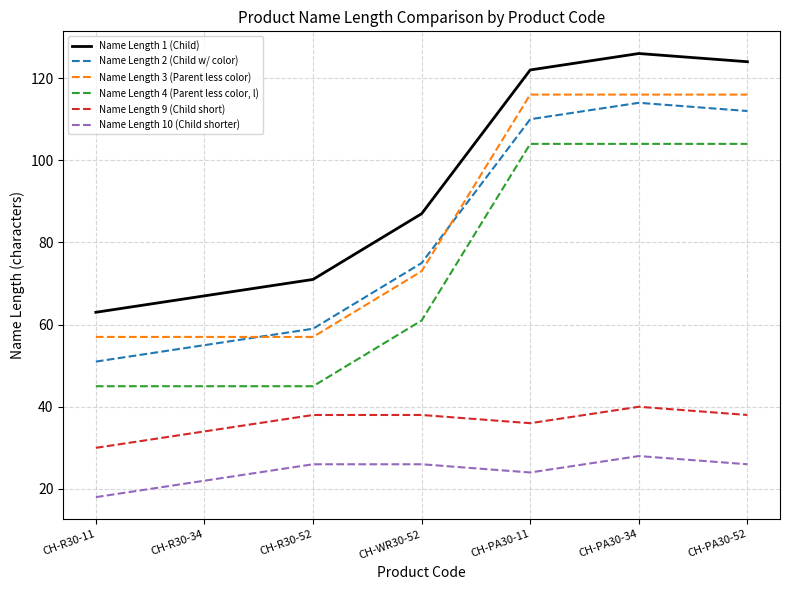

At CH-PA30-11, list the series in order from largest to smallest.

Name Length 1 (Child), Name Length 3 (Parent less color), Name Length 2 (Child w/ color), Name Length 4 (Parent less color, l), Name Length 9 (Child short), Name Length 10 (Child shorter)